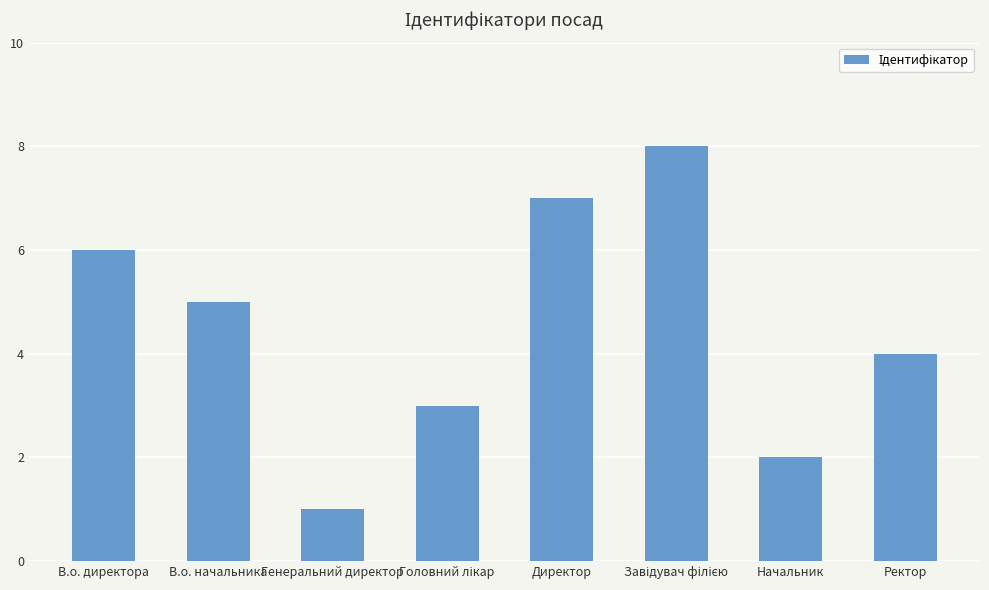

What is the label of the 2nd bar from the right?

Начальник